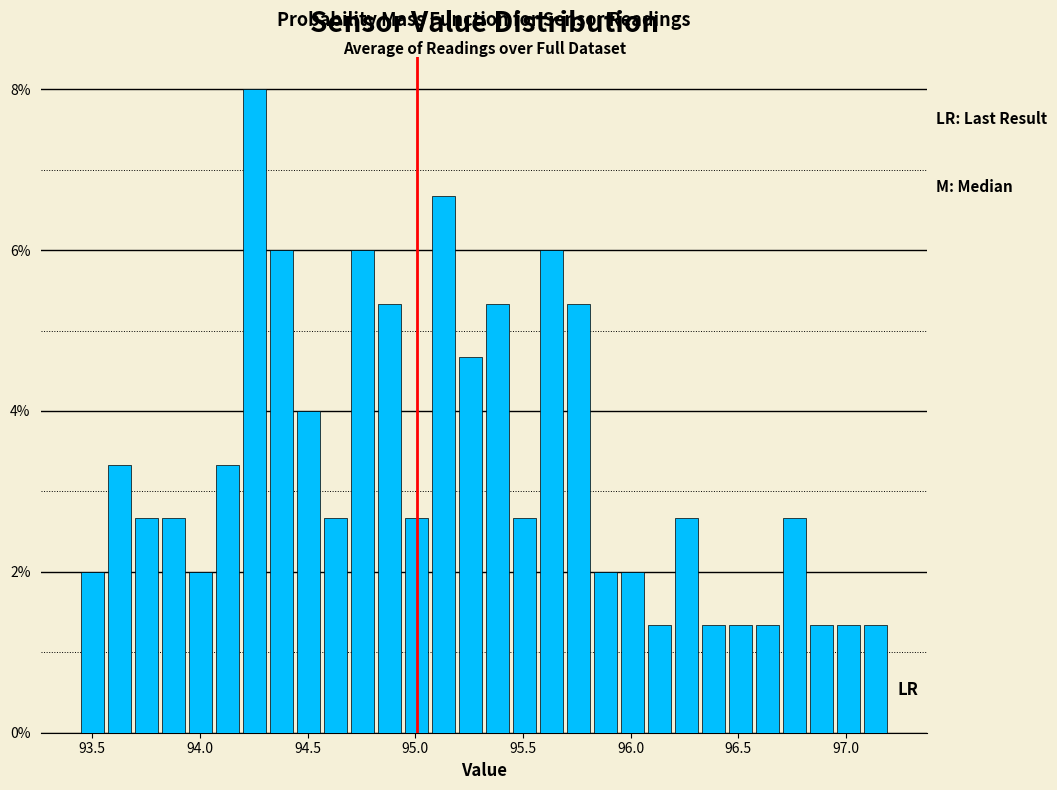

Read against the x-axis, roughly where is the centre of the tallest bar?

94.25